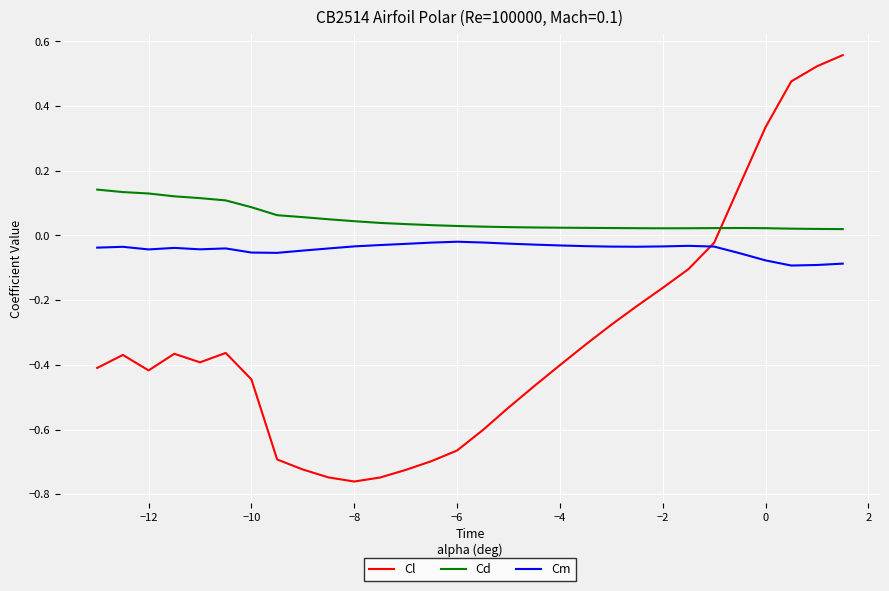

True or false: Cm and Cd intersect in this chart.

False